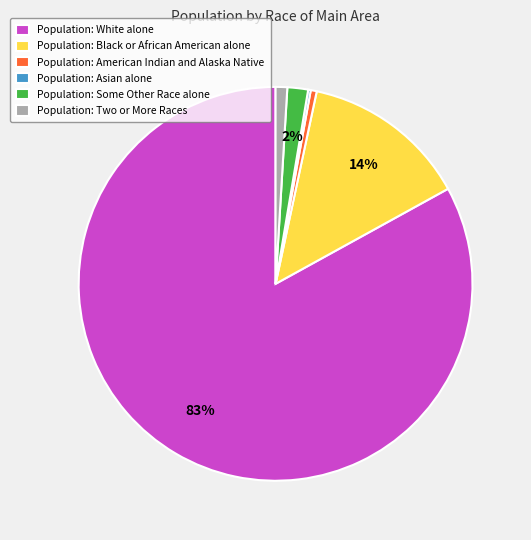

What is the largest slice in the pie chart?

Population: White alone